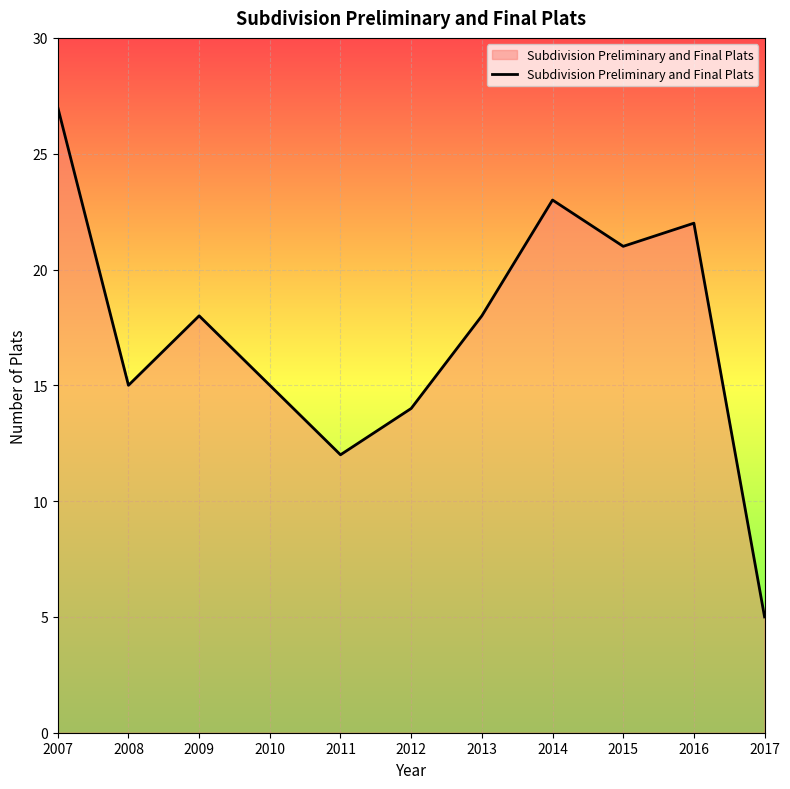

Which category has the lowest value across all series?

2017